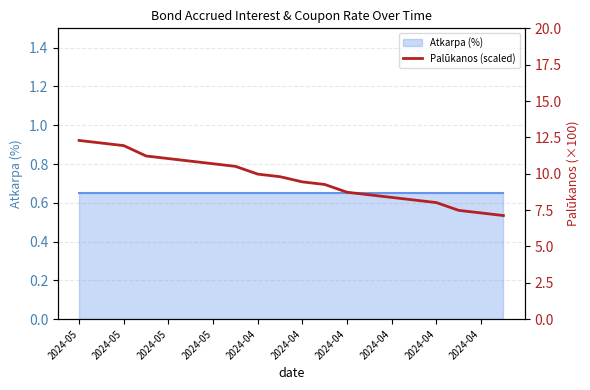

How many data points does each series have?

20